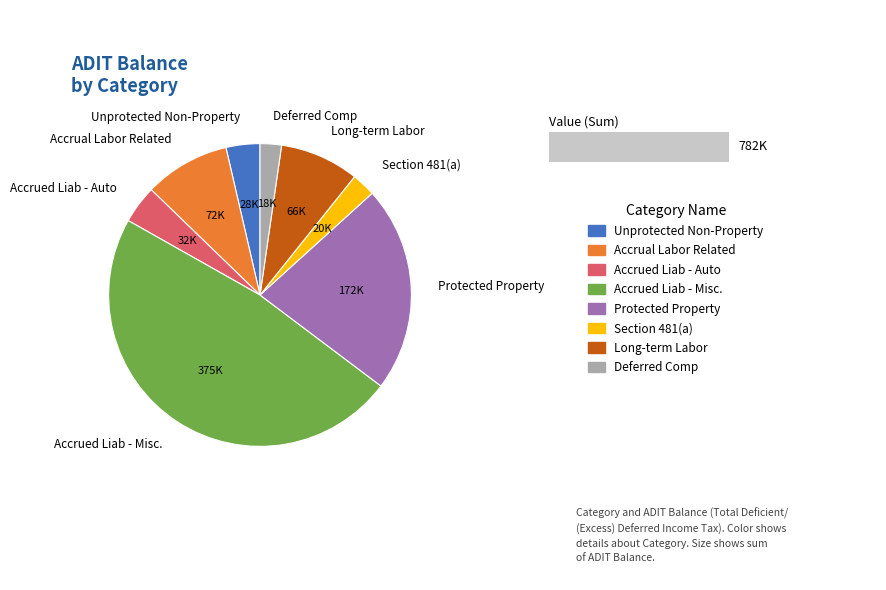

How many segments does this pie chart have?

8